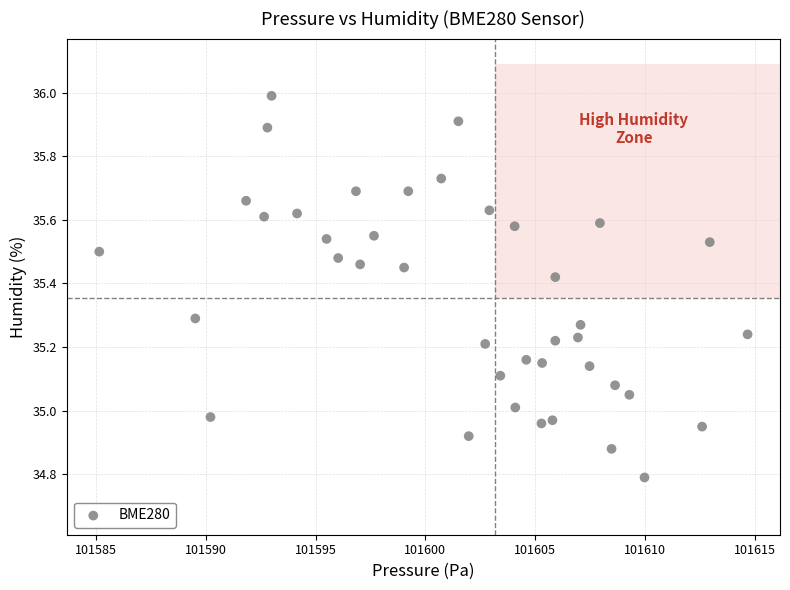

What is the range of X values (max minus min)?

29.5